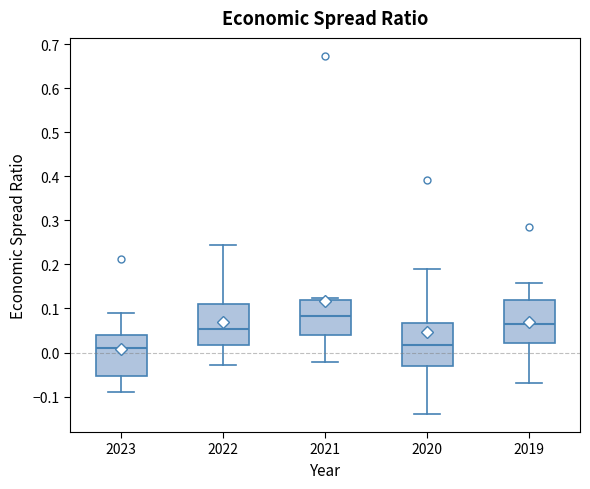

Reading left to right, transcribe this box plot: for each box, give where its median line is, the range the box spans, and where its two whiskers end, as read against the y-axis. The values are not printed on the chart, so give them approximately, as read against the axis.

2023: median 0.01, box -0.05 to 0.04, whiskers -0.09 to 0.09
2022: median 0.05, box 0.02 to 0.11, whiskers -0.03 to 0.24
2021: median 0.08, box 0.04 to 0.12, whiskers -0.02 to 0.12 (just above the box's upper edge)
2020: median 0.02, box -0.03 to 0.07, whiskers -0.14 to 0.19
2019: median 0.06, box 0.02 to 0.12, whiskers -0.07 to 0.16